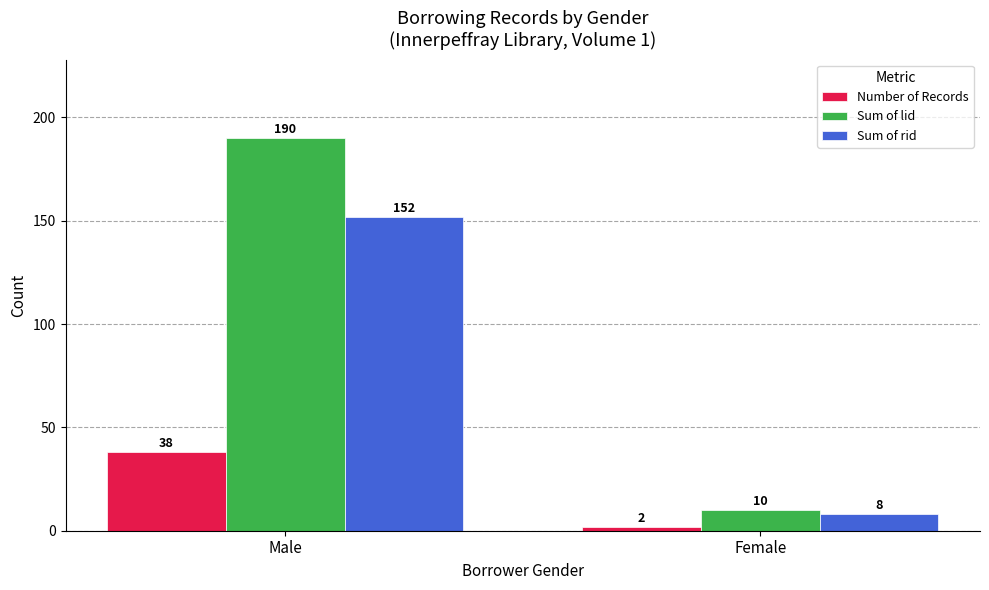

What is the sum of the Sum of rid values at Male and Female?

160